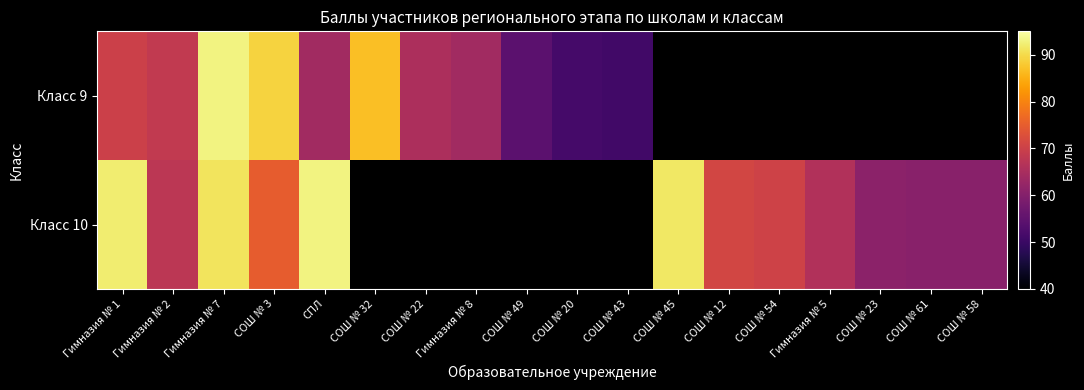

At which category is the sum across all series the highest?

Гимназия № 7